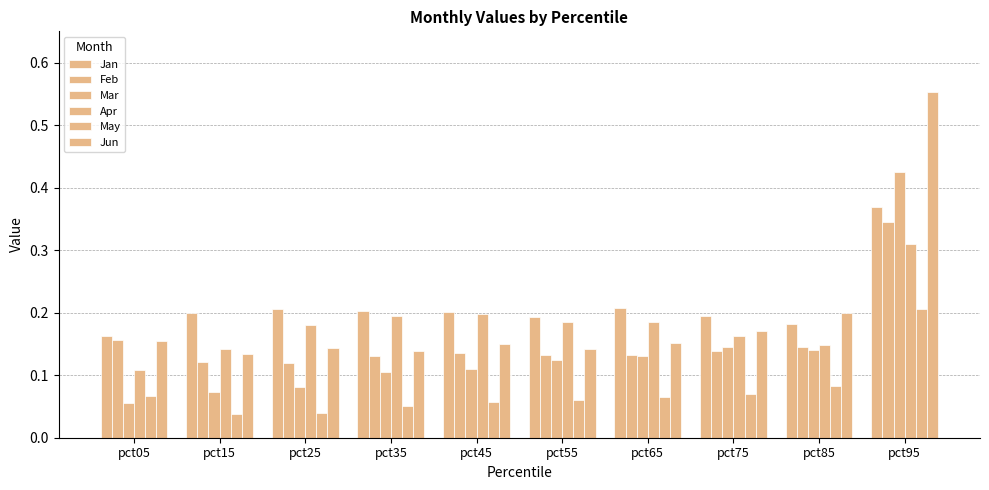

How many bars are there in total?

60